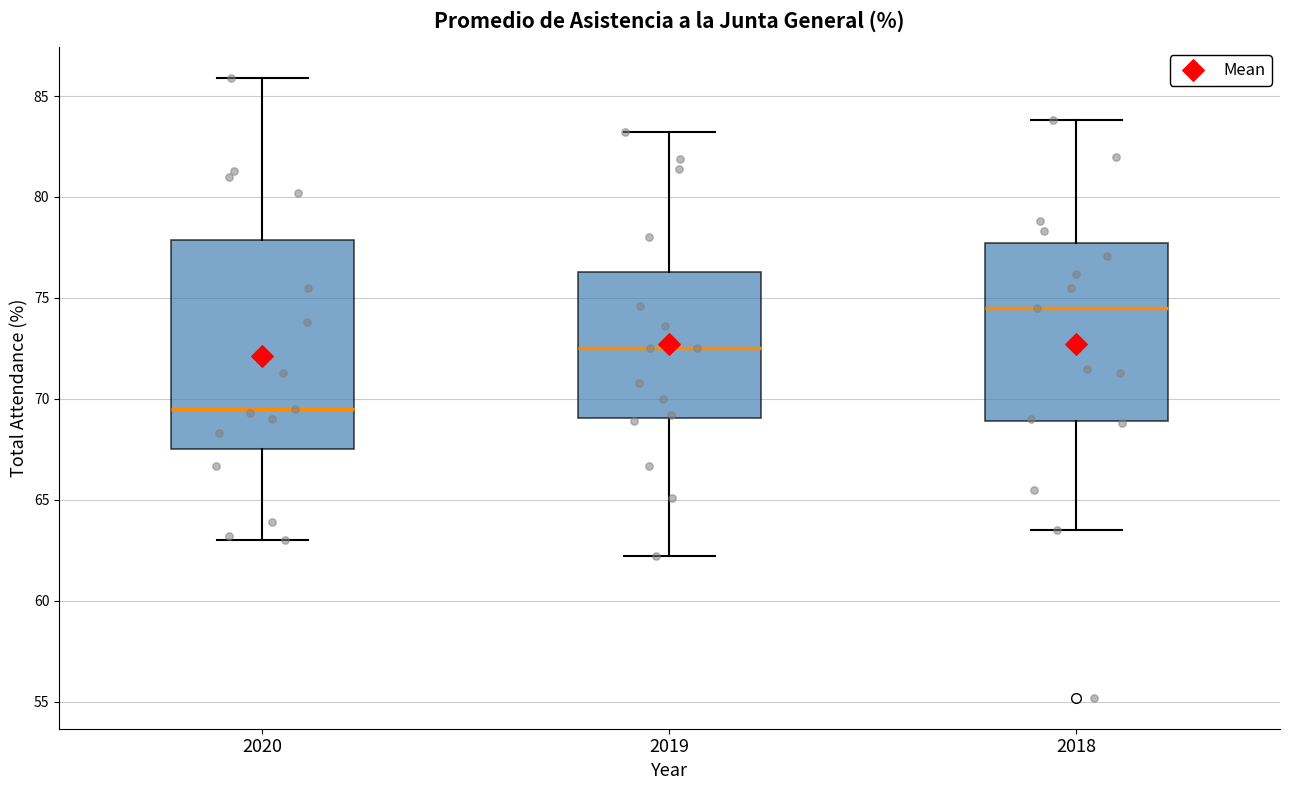

Reading left to right, read every box against the y-axis: the position of its median line, the range the box covers, and the ends of its whiskers. The values are not printed on the chart, so give them approximately, as read against the axis.

2020: median 69.5, box 67.5 to 78.0, whiskers 63.0 to 86.0
2019: median 72.5, box 69.0 to 76.5, whiskers 62.0 to 83.0
2018: median 74.5, box 69.0 to 77.5, whiskers 63.5 to 84.0